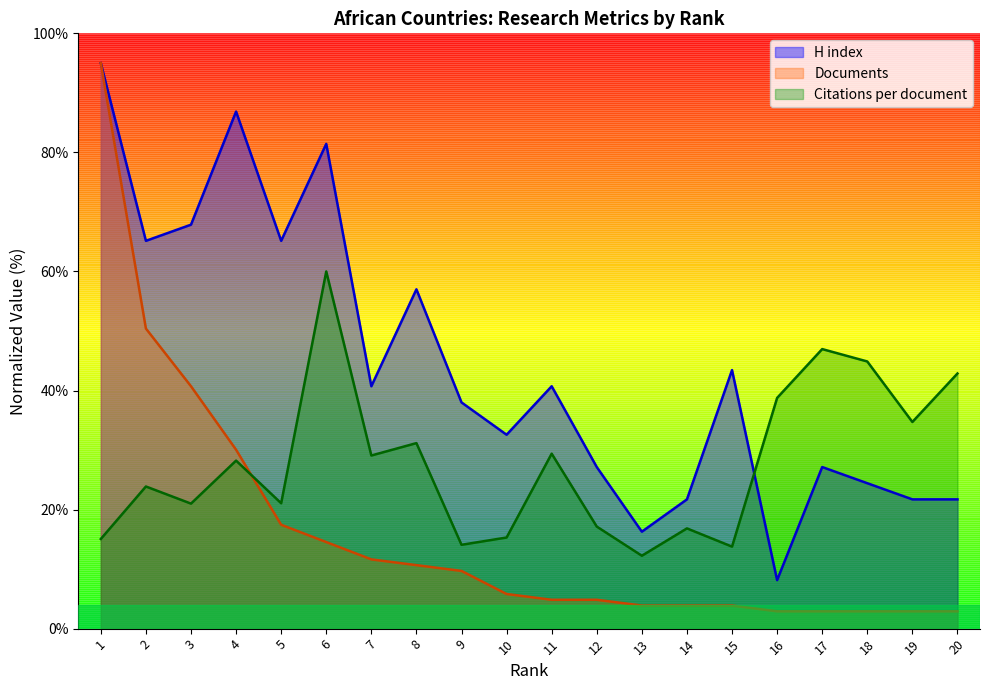

Reading left to right, list all the values displayed in this chart.

Citations per document: 15.1	23.9	21.0	28.2	21.1	60.0	29.1	31.2	14.1	15.3	29.4	17.1	12.2	16.8	13.8	38.8	47.0	44.9	34.7	42.9
H index: 95.0	65.1	67.9	86.9	65.1	81.4	40.7	57.0	38.0	32.6	40.7	27.1	16.3	21.7	43.4	8.1	27.1	24.4	21.7	21.7
Documents: 95.0	50.4	40.7	30.1	17.4	14.5	11.6	10.7	9.7	5.8	4.8	4.8	3.9	3.9	3.9	2.9	2.9	2.9	2.9	2.9